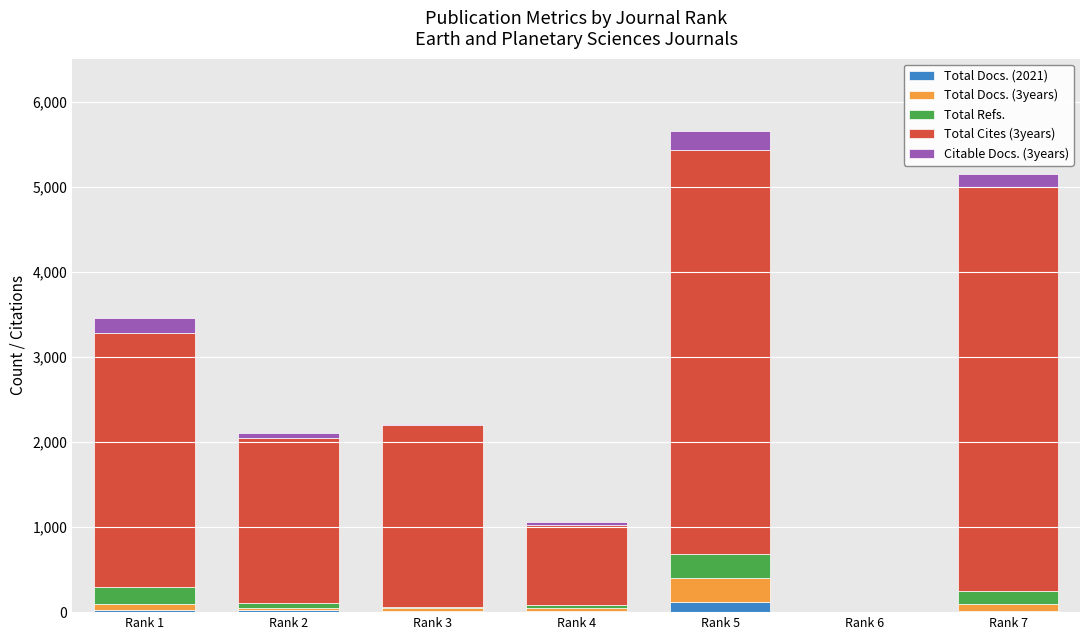

What is the sum of all Total Docs. (2021) values?

208